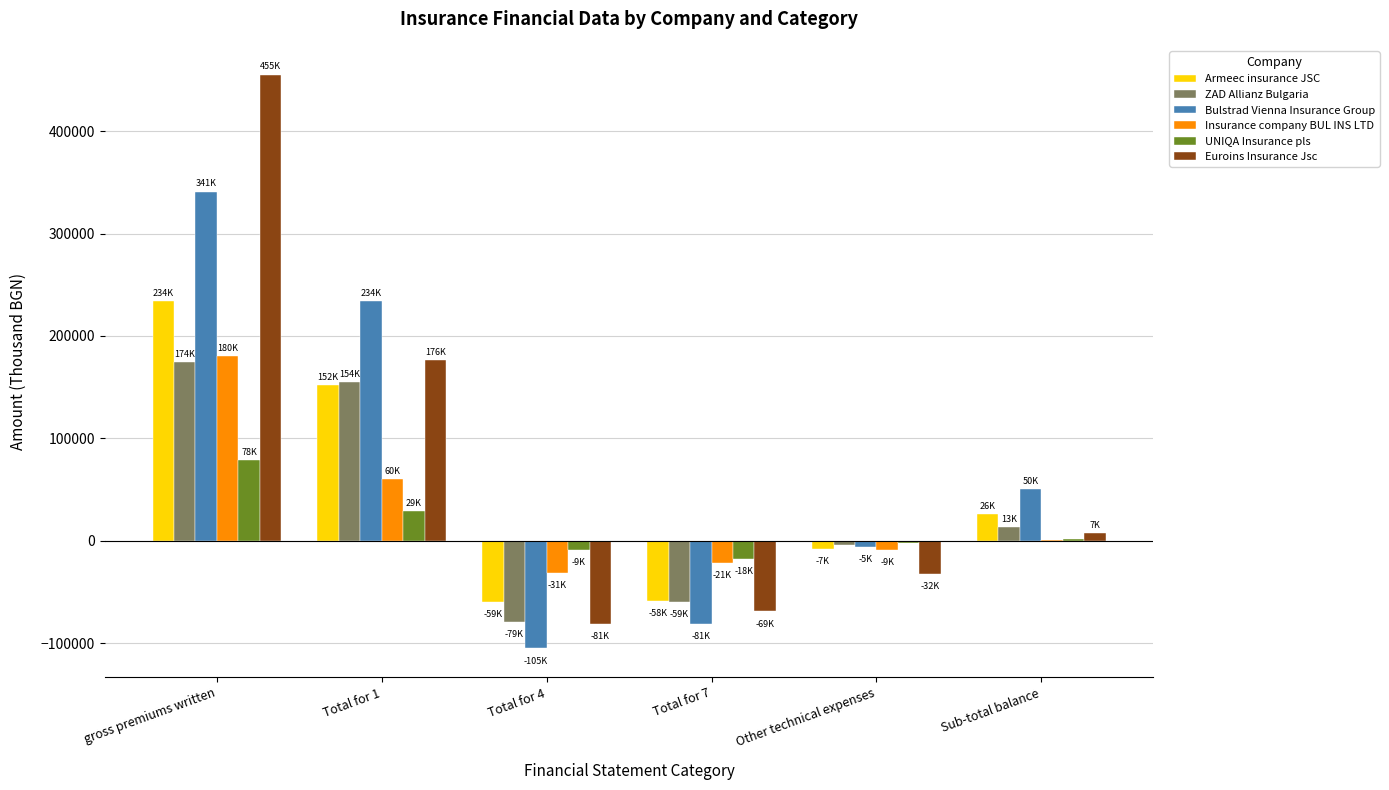

The value of Euroins Insurance Jsc at Total for 1 is 61172.1. True or false?

False